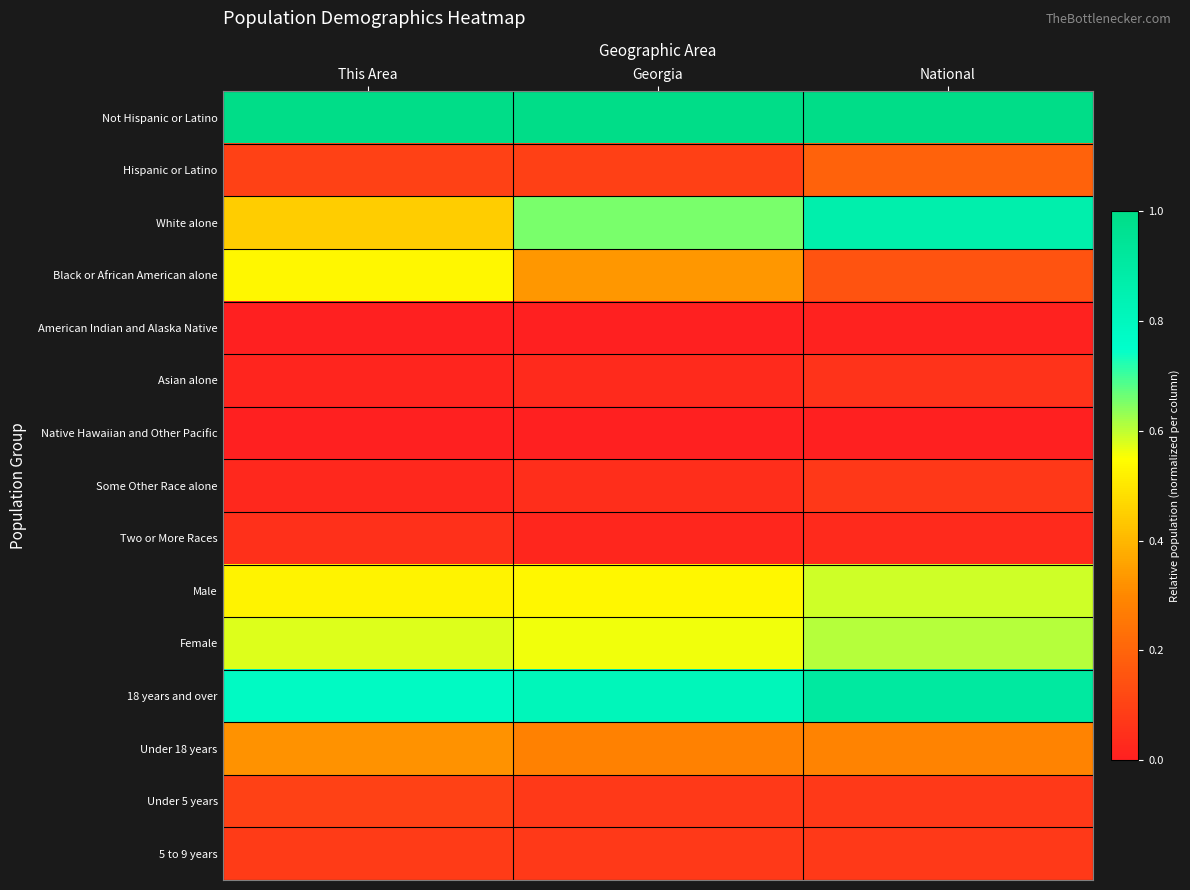

How many categories are shown in the chart?

3